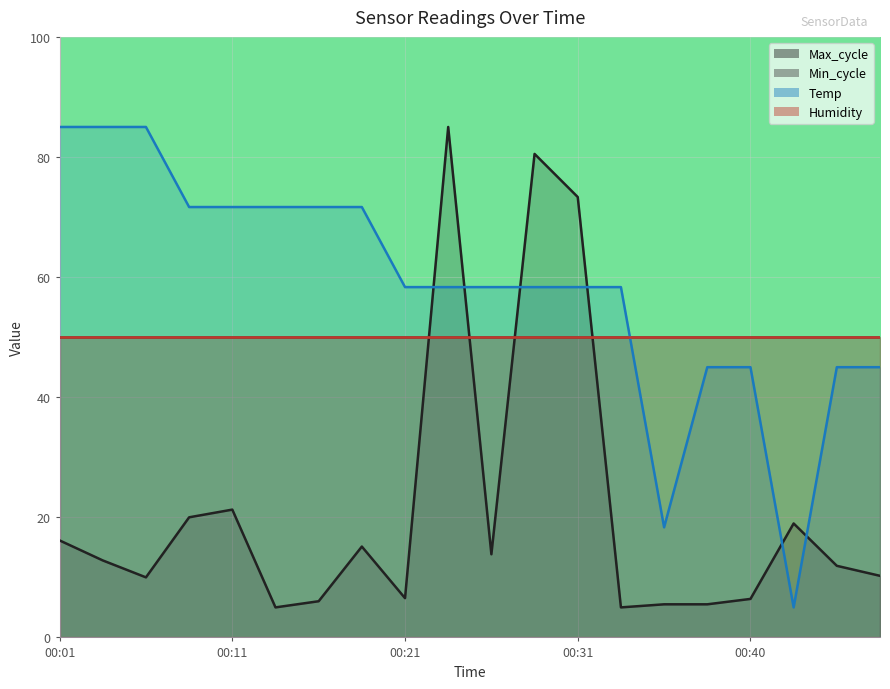

How many data points does each series have?

20